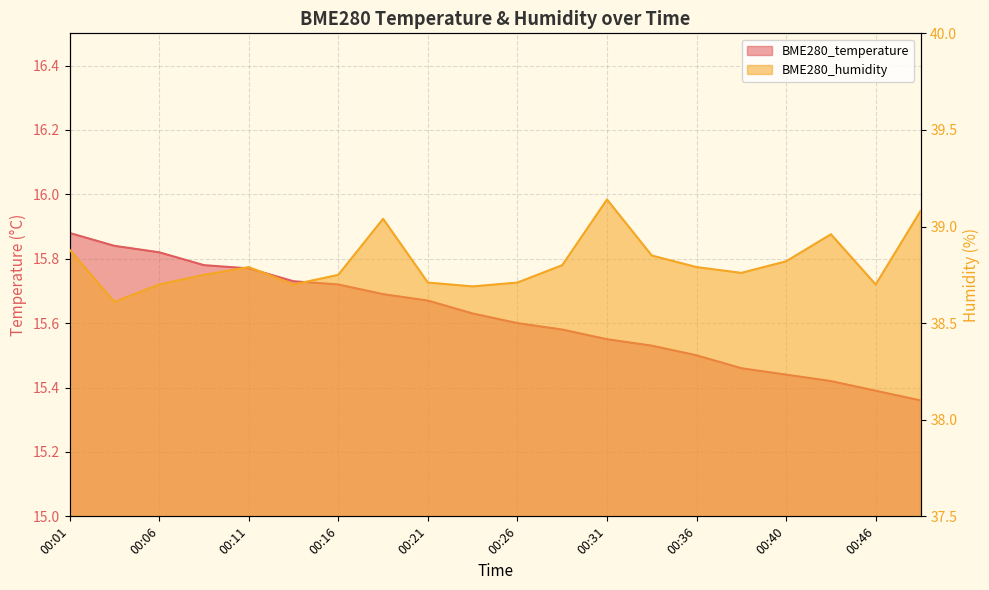

What is the difference between the highest and lowest values at 00:48?

23.7